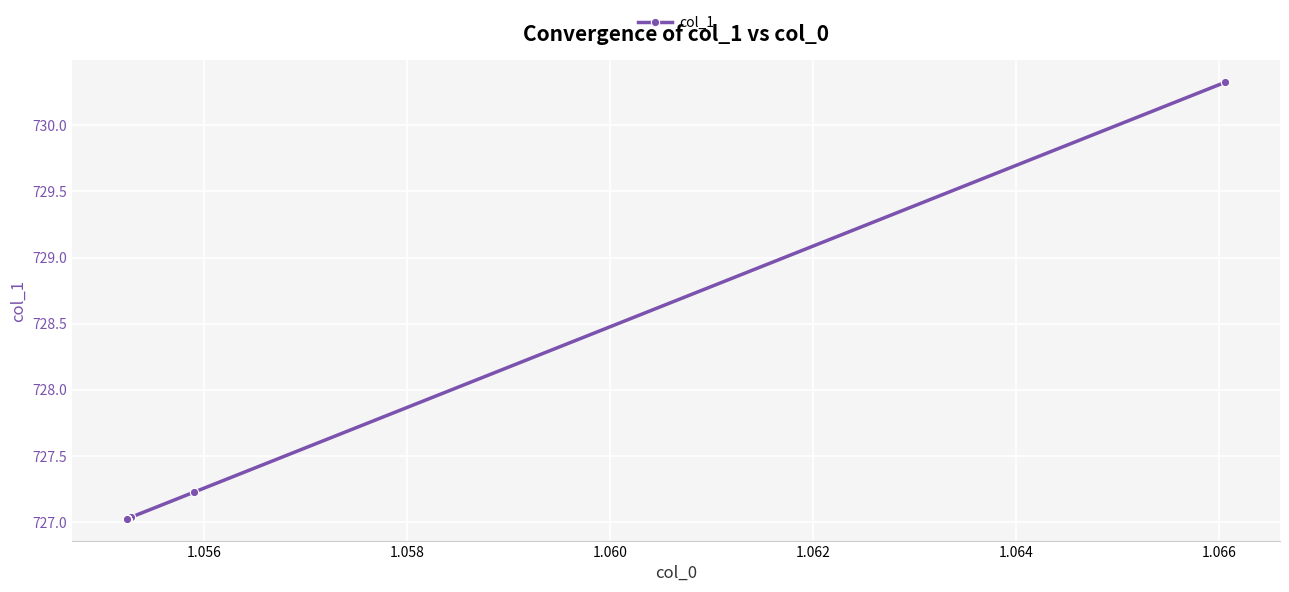

What is the difference between the values at 1.062 and 1.056?

0.2